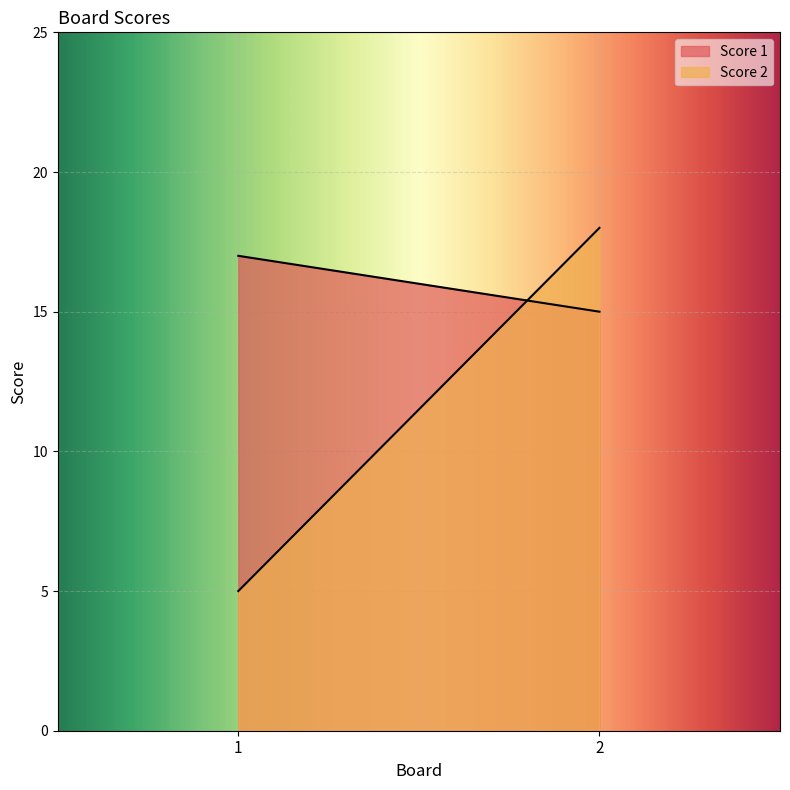

Is it true that Score 2 equals 5 at 1?

True